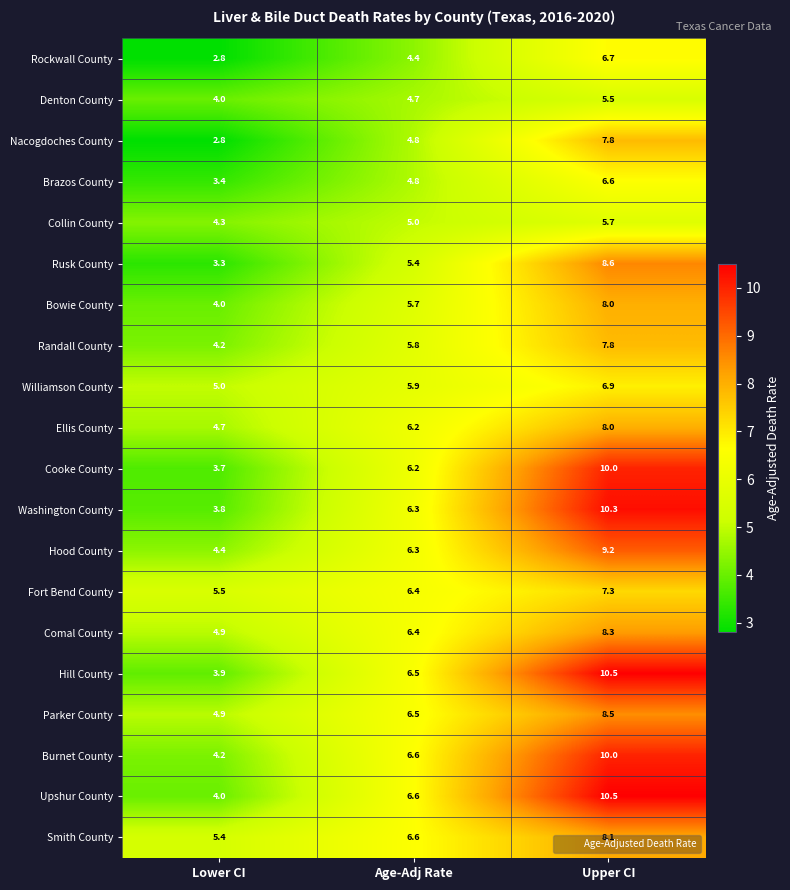

What is the difference between the highest and lowest values at Age-Adj Rate?

2.2